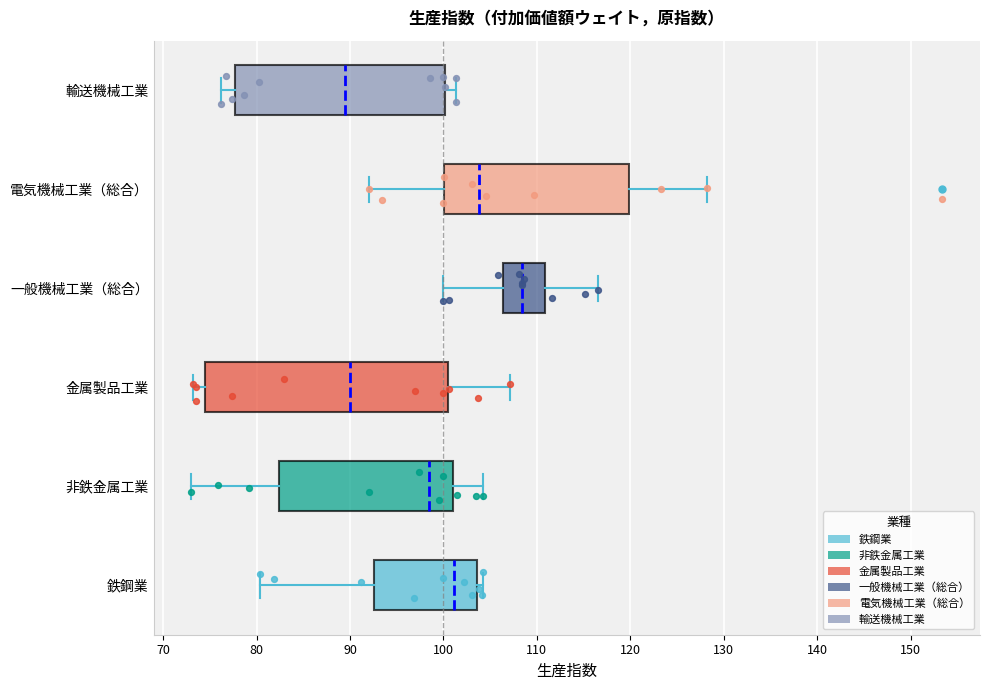

Reading bottom to top, transcribe this box plot: for each box, give where its median line is, the range the box spans, and where its two whiskers end, as read against the x-axis. The values are not printed on the chart, so give them approximately, as read against the axis.

鉄鋼業: median 101, box 93 to 104, whiskers 80 to 104 (just right of the box's right edge)
非鉄金属工業: median 98, box 82 to 101, whiskers 73 to 104
金属製品工業: median 90, box 74 to 100, whiskers 73 to 107
一般機械工業（総合）: median 108, box 106 to 111, whiskers 100 to 117
電気機械工業（総合）: median 104, box 100 to 120, whiskers 92 to 128
輸送機械工業: median 89, box 78 to 100, whiskers 76 to 101